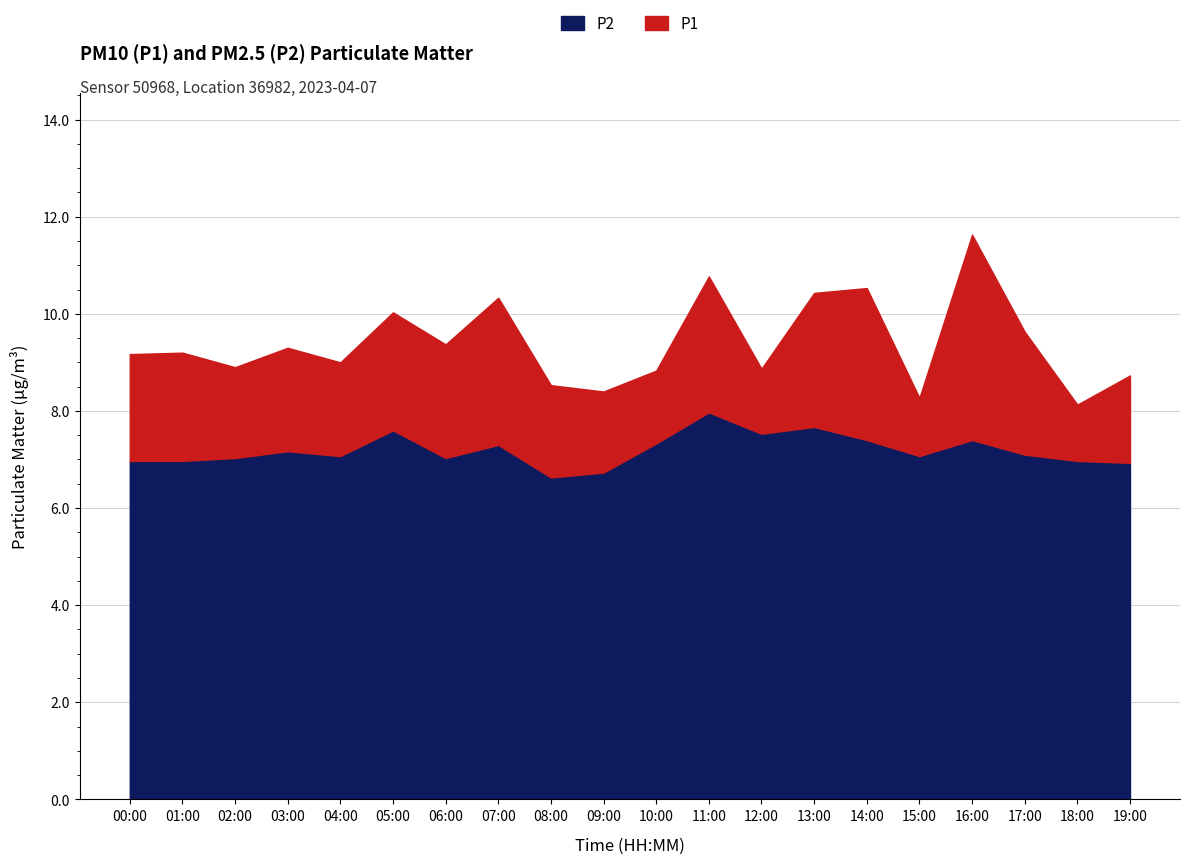

At which label does P1 first exceed 9?

00:00